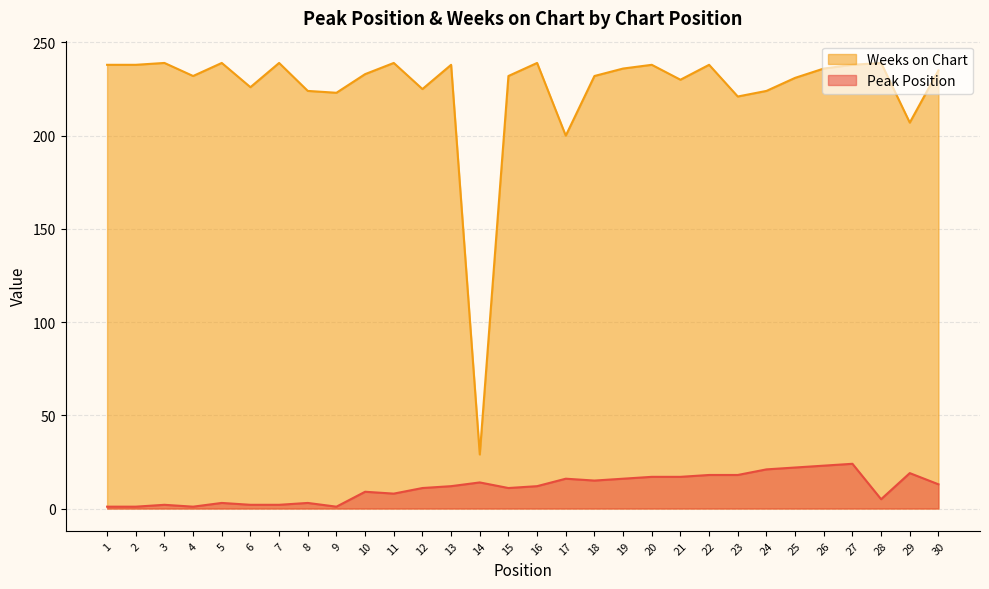

Is it true that Peak Position equals 3 at 6?

False